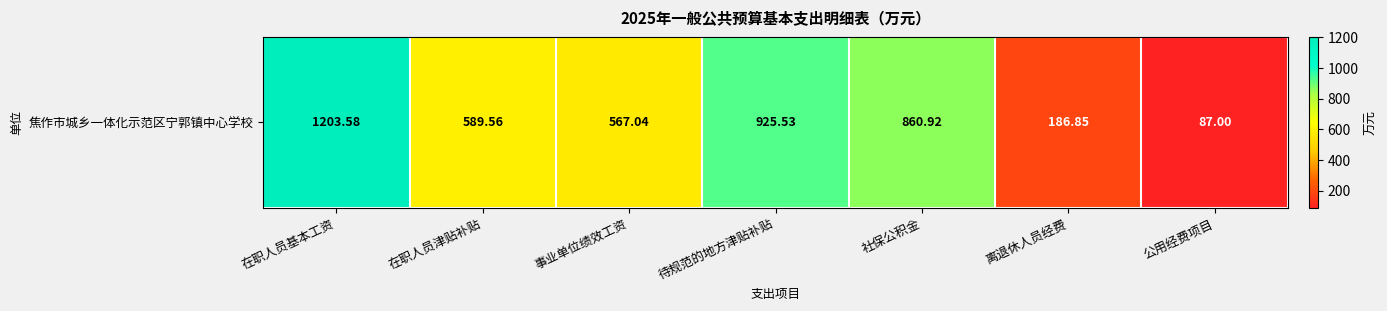

The value at 社保公积金 is 860.9. True or false?

True